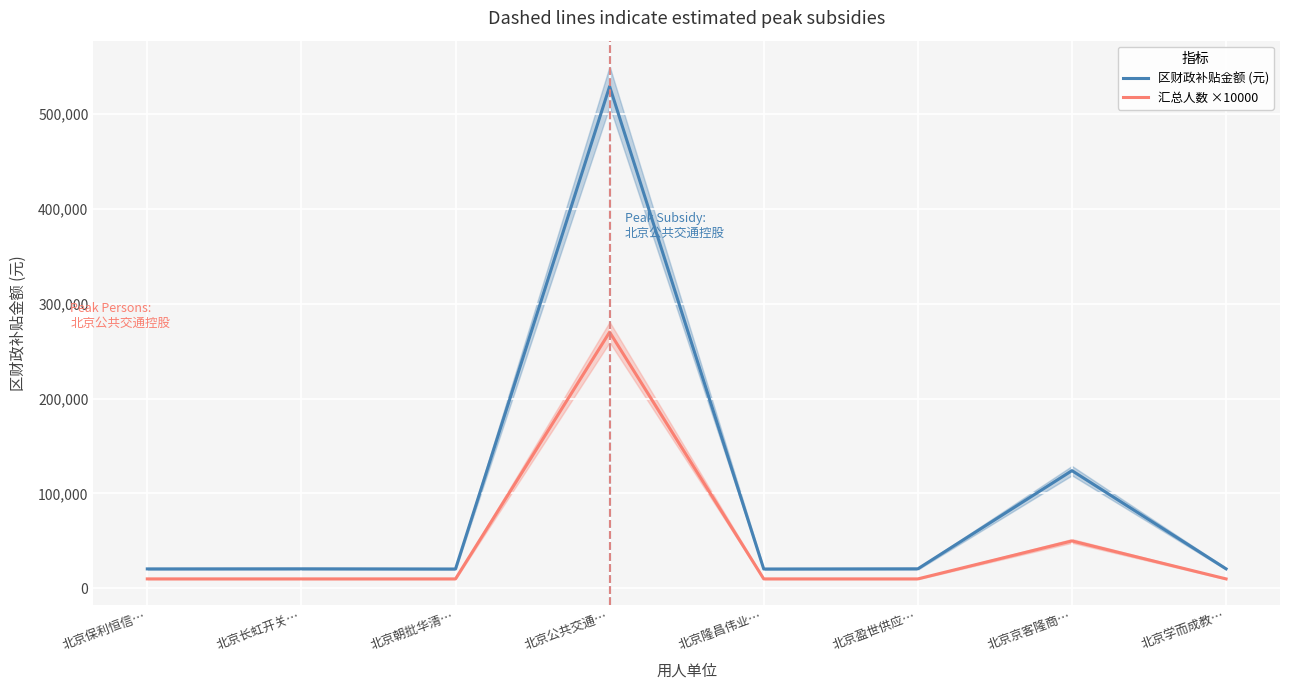

Where does the 区财政补贴金额 (元) series first go above 20616?

北京公共交通…